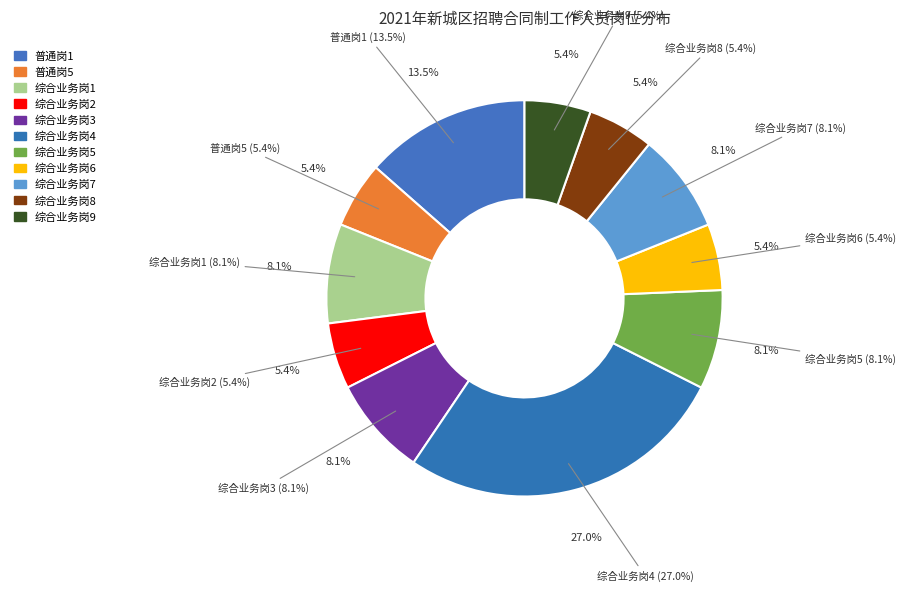

Does 综合业务岗7 account for over 50% of the chart?

No